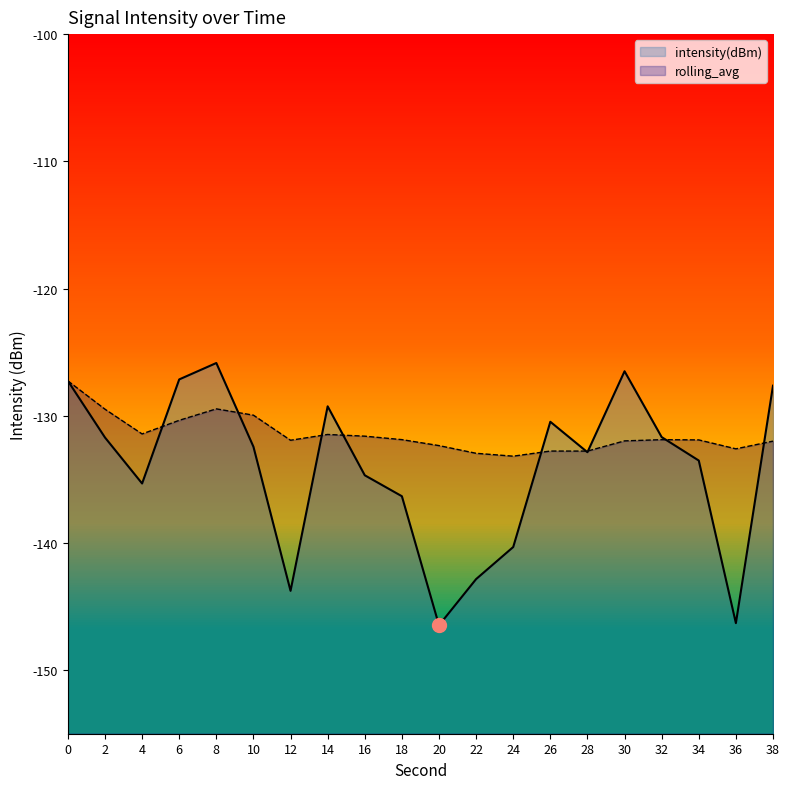

Between 26 and 10, which is larger?

26